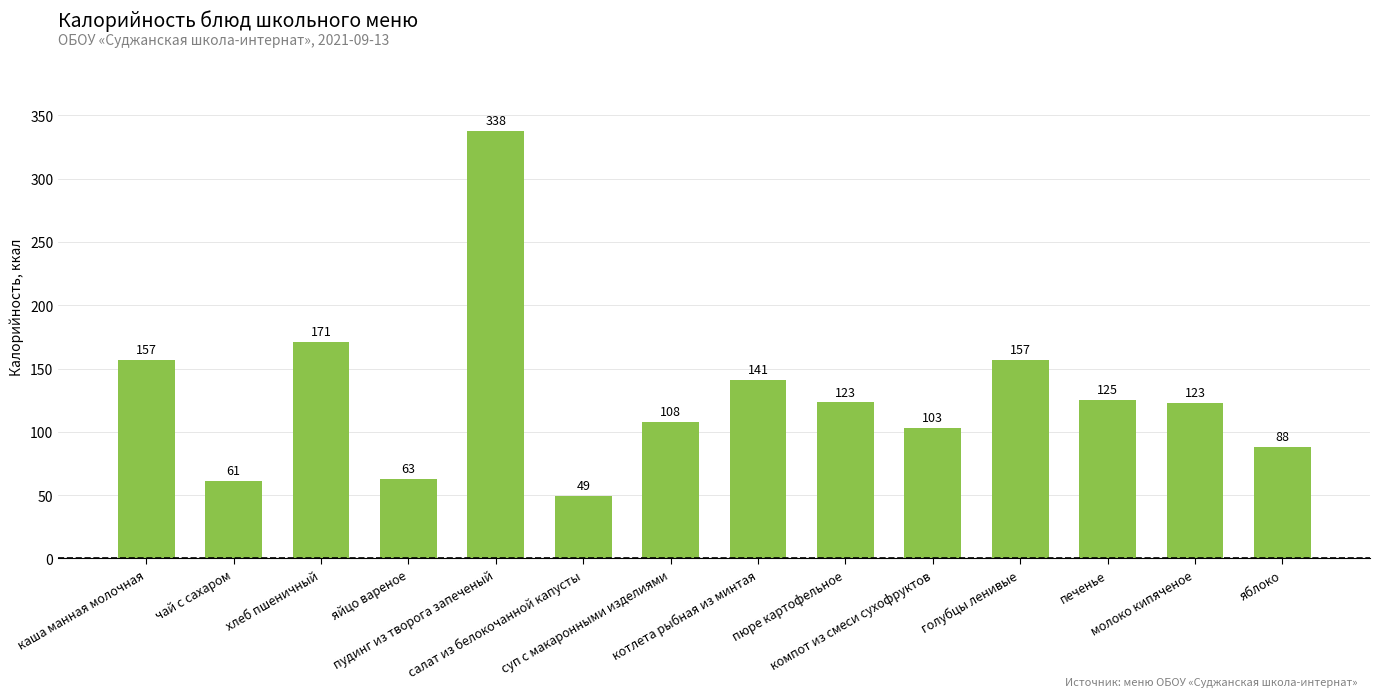

The chart shows a value of 46.7 at котлета рыбная из минтая. True or false?

False